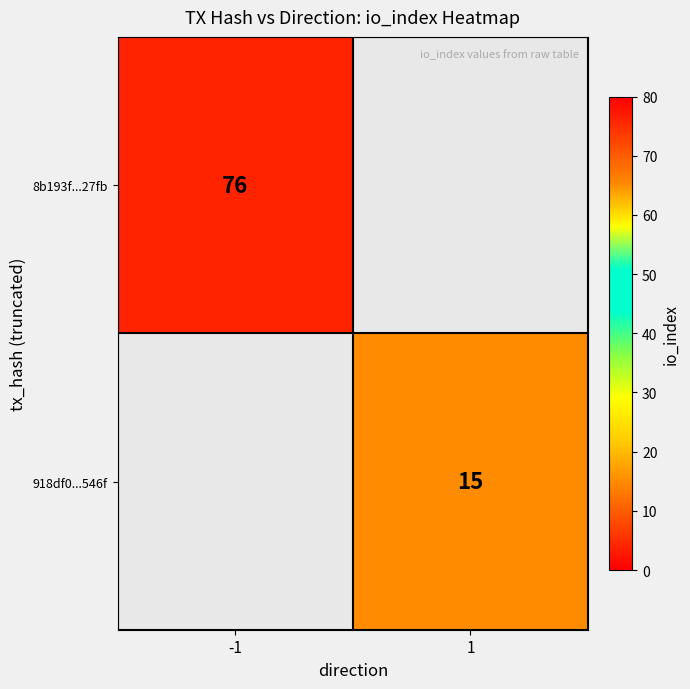

The 8b193f...27fb series shows 76 at -1. True or false?

True